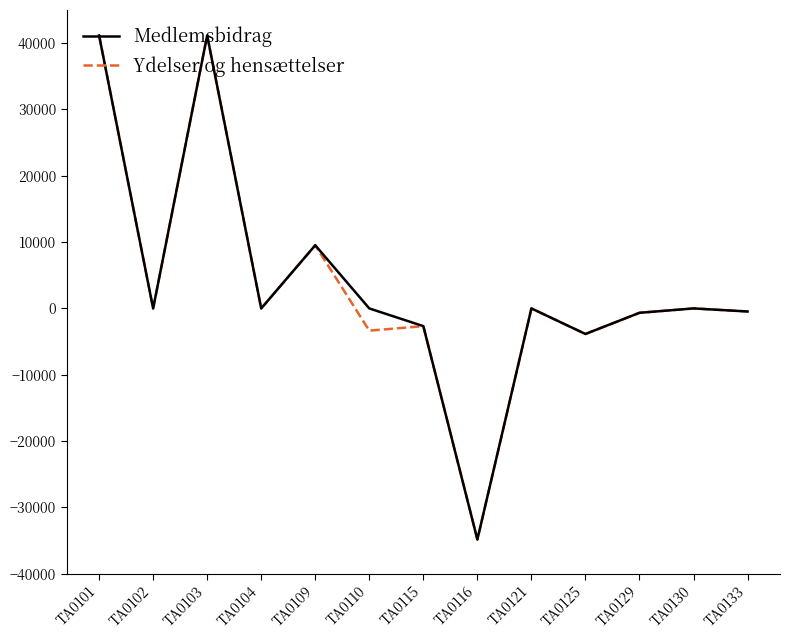

At which label does Medlemsbidrag reach its minimum?

TA0116